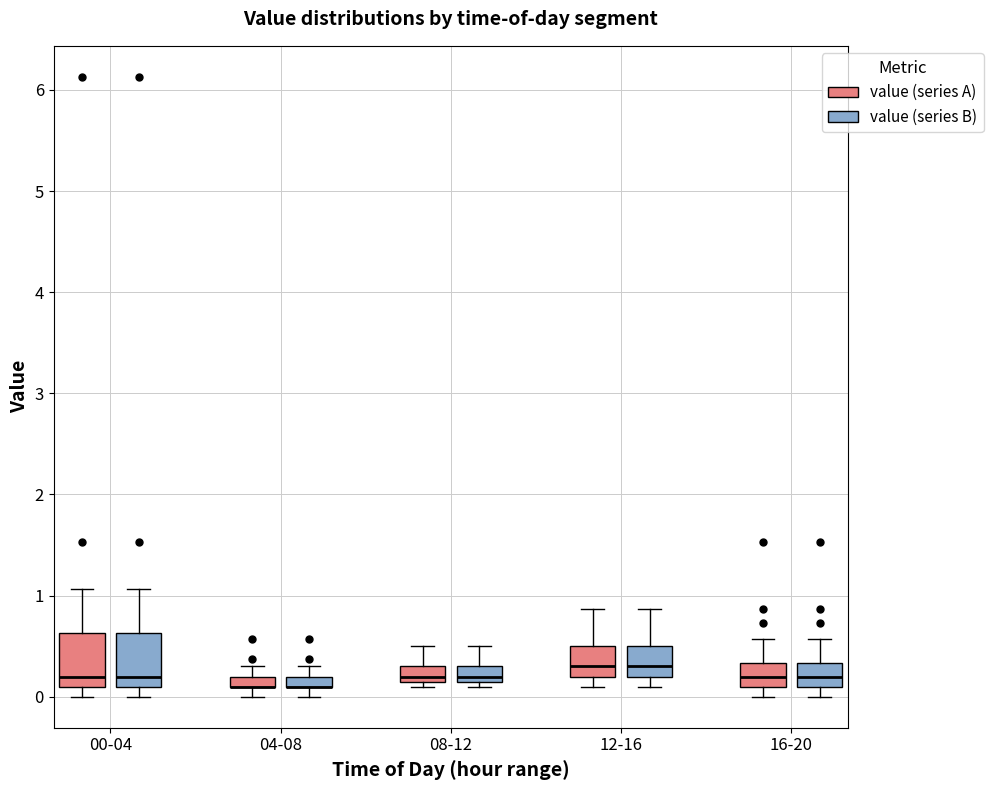

Where is the upper edge of the box for 16-20 (value (series B)) on the y-axis? The values are not printed on the chart, so give them approximately, as read against the axis.

0.3